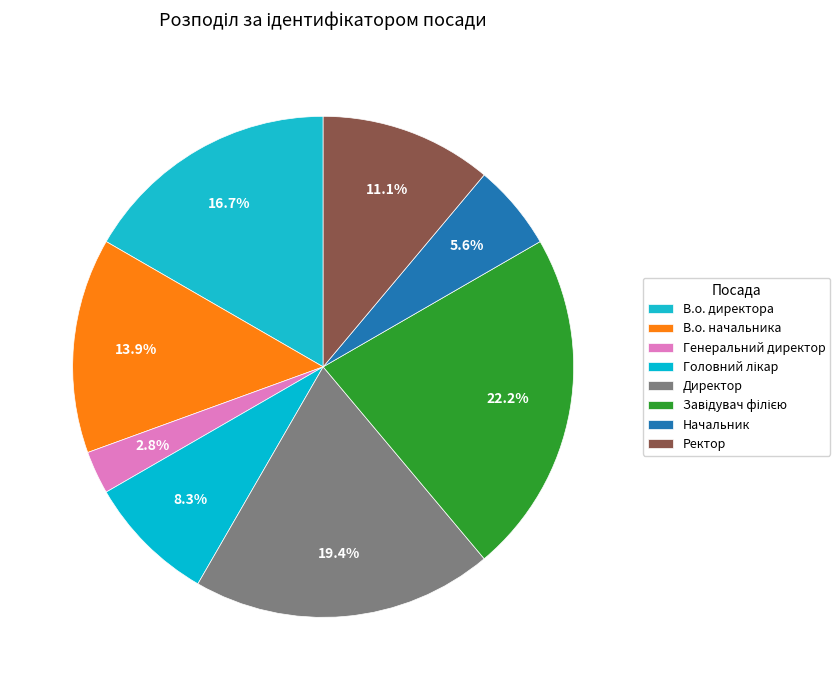

Count the number of slices in the pie.

8